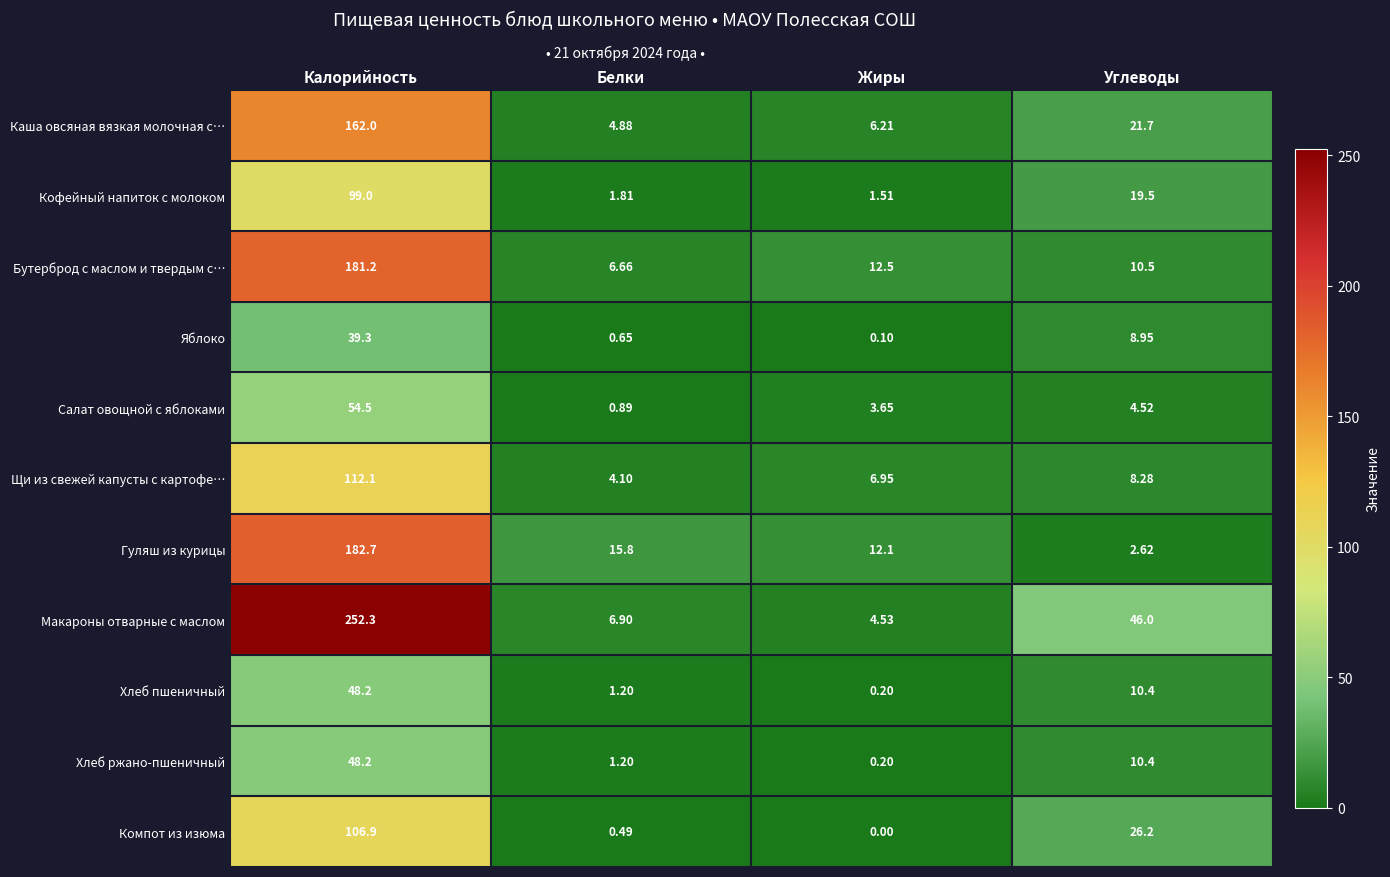

How many distinct data groups are displayed?

11